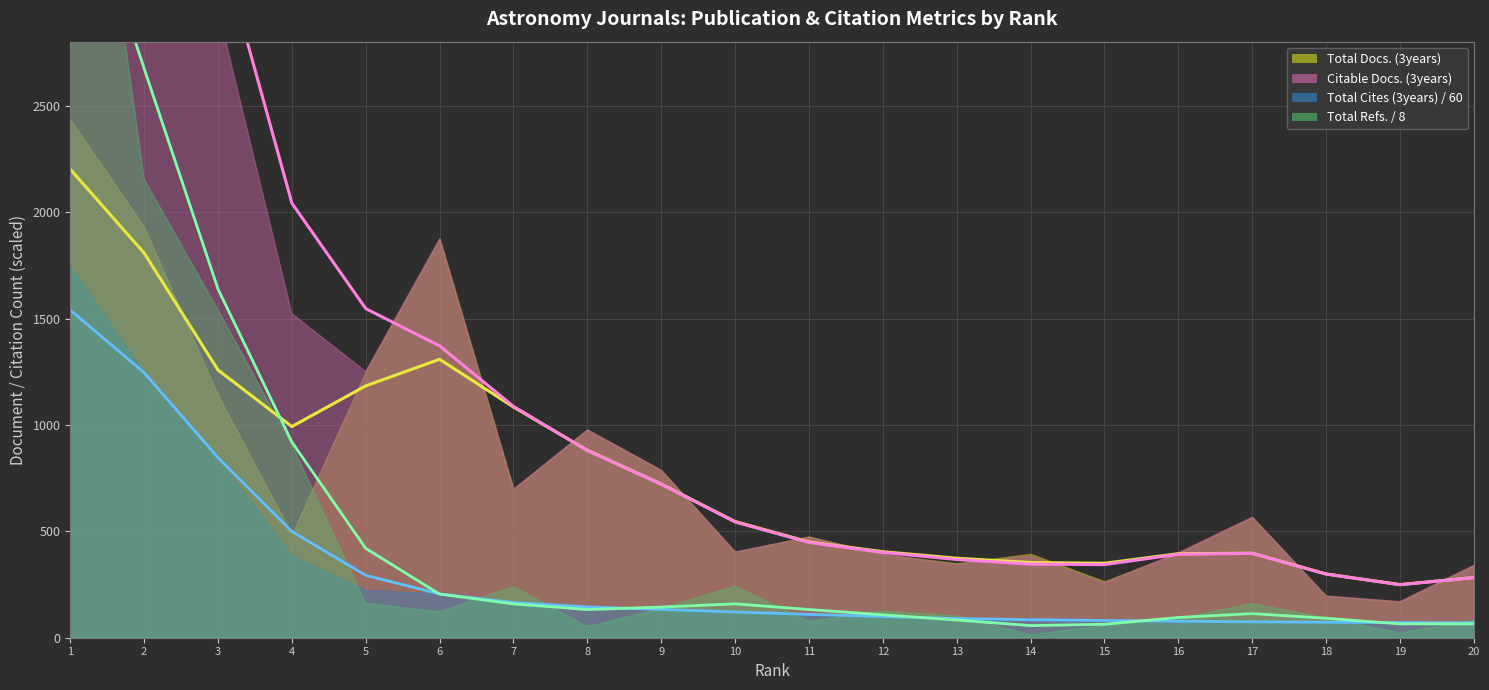

The value of Citable Docs. (3years) at 15 is 343.8. True or false?

True